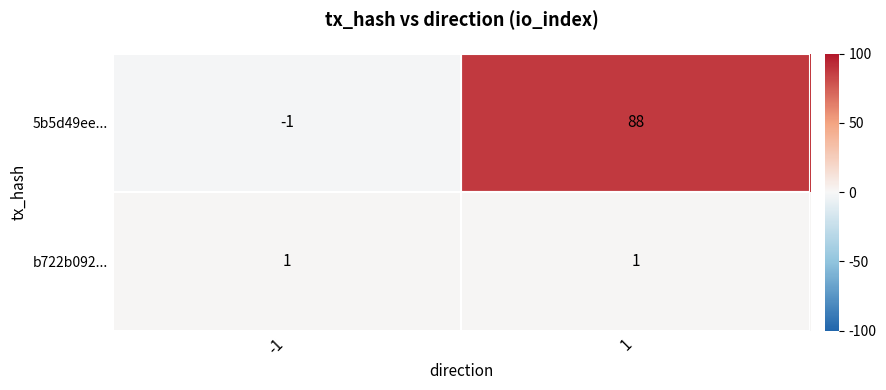

List the labels in order of 5b5d49ee... value, largest first.

1, -1